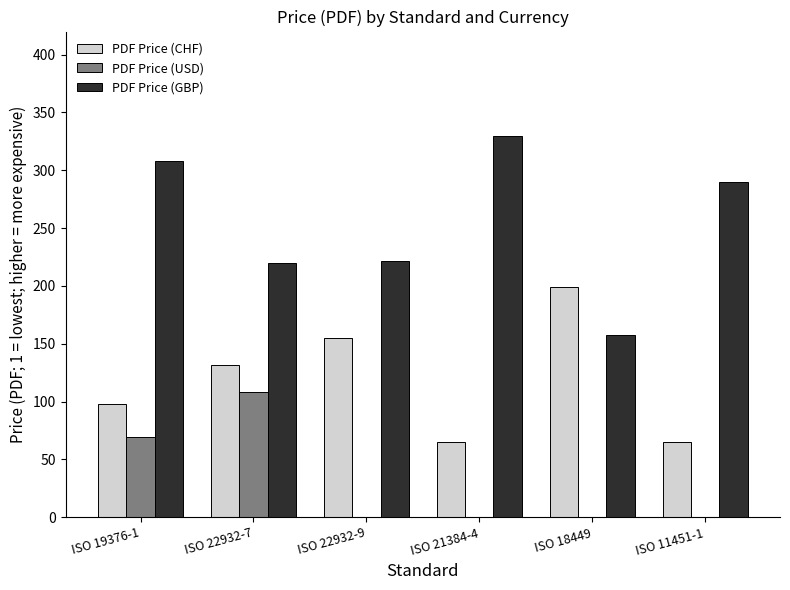

Where is PDF Price (USD) nearest to the value 54?

ISO 19376-1